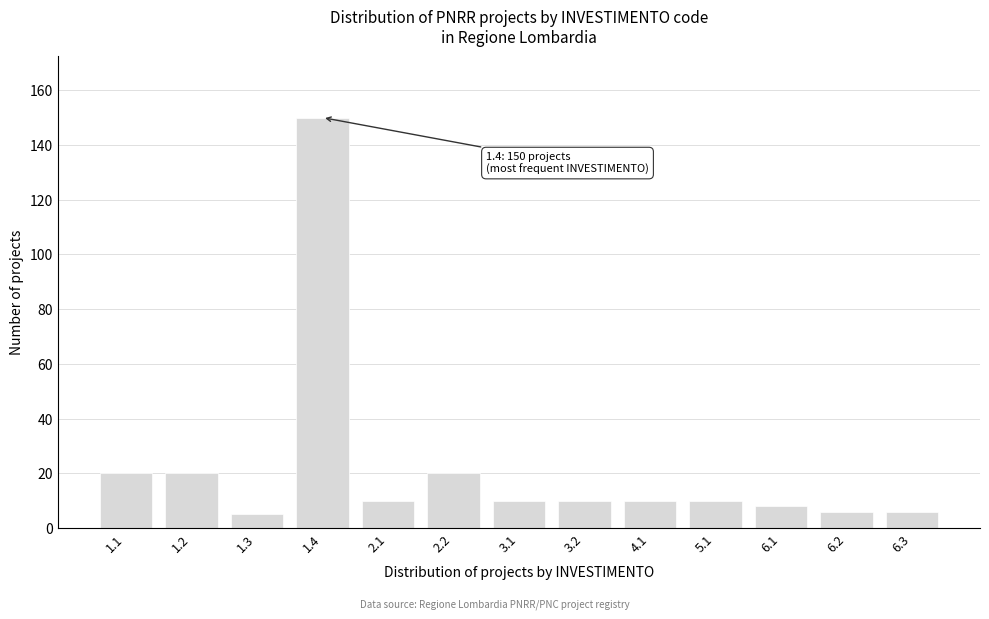

Reading left to right, transcribe all the data shown in this chart.

1.1=20	1.2=20	1.3=5	1.4=150	2.1=10	2.2=20	3.1=10	3.2=10	4.1=10	5.1=10	6.1=8	6.2=6	6.3=6